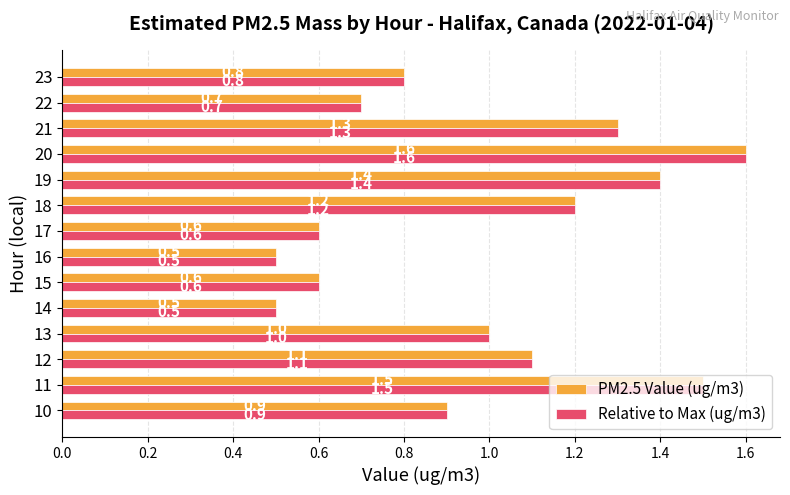

What is the maximum value for PM2.5 Value (ug/m3)?

1.6